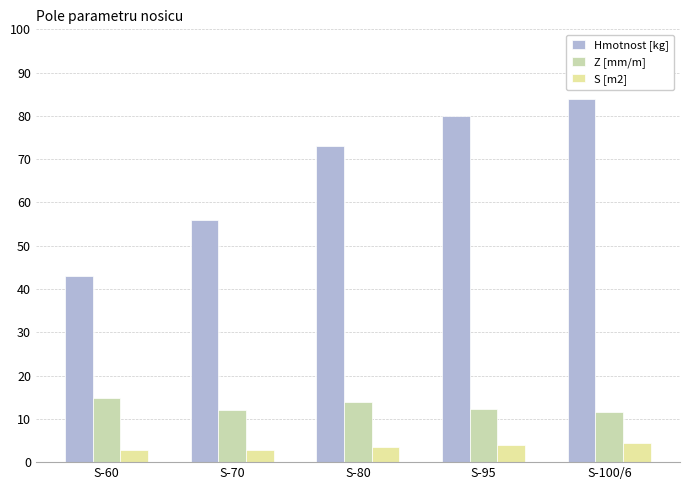

Count the number of categories in the chart.

5